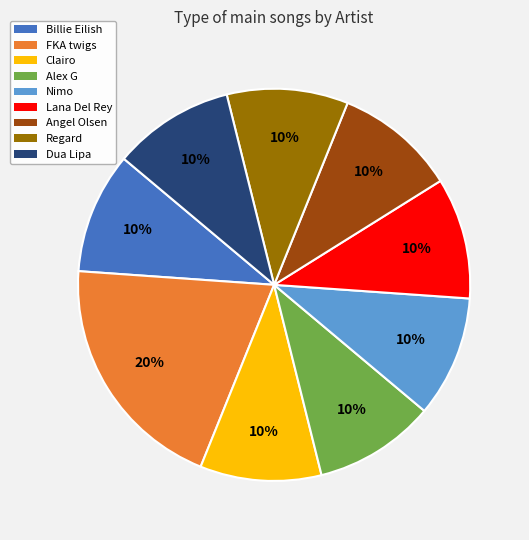

What is the ratio of the value at Lana Del Rey to the value at Clairo?

1.0